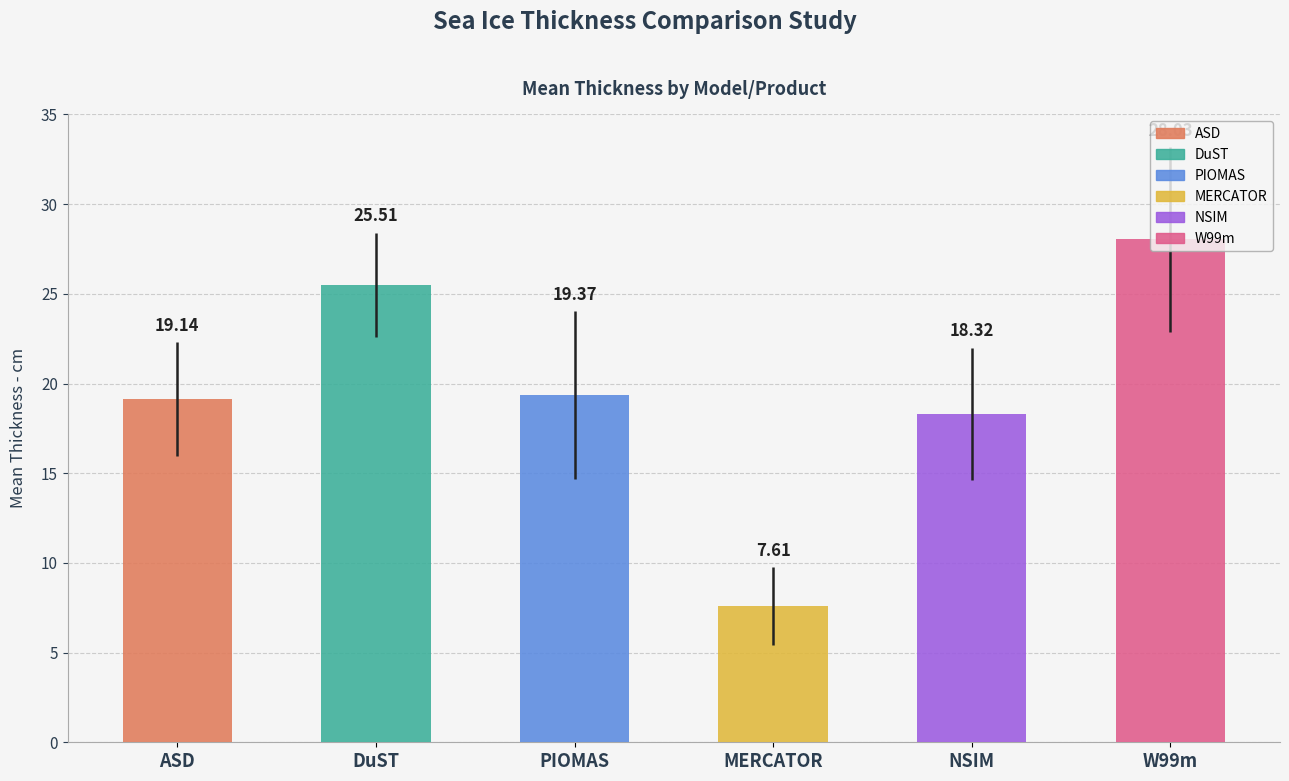

At which label does SD (cm) reach its minimum?

MERCATOR